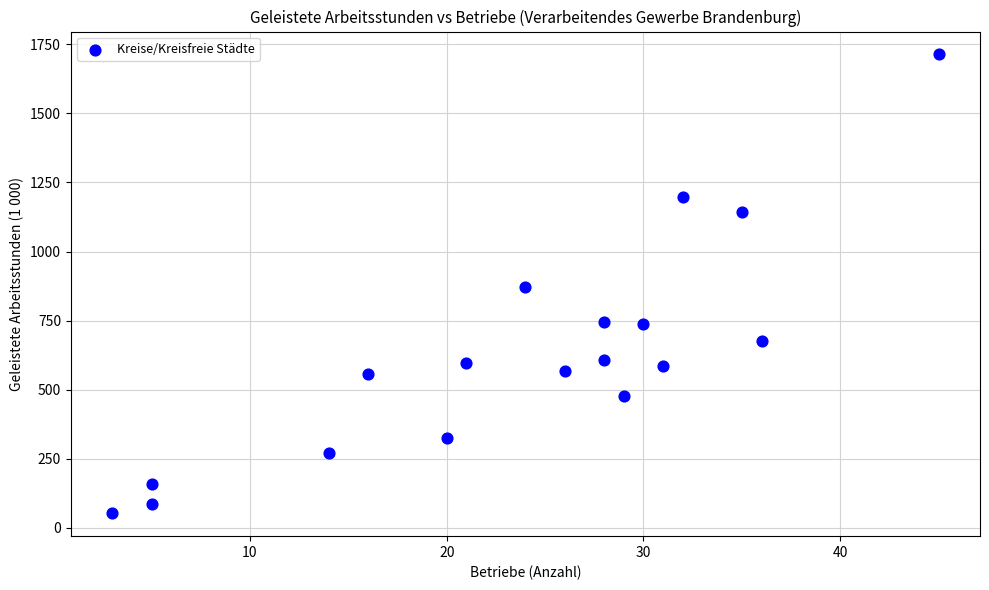

What is the range of Y values (max minus min)?

1660